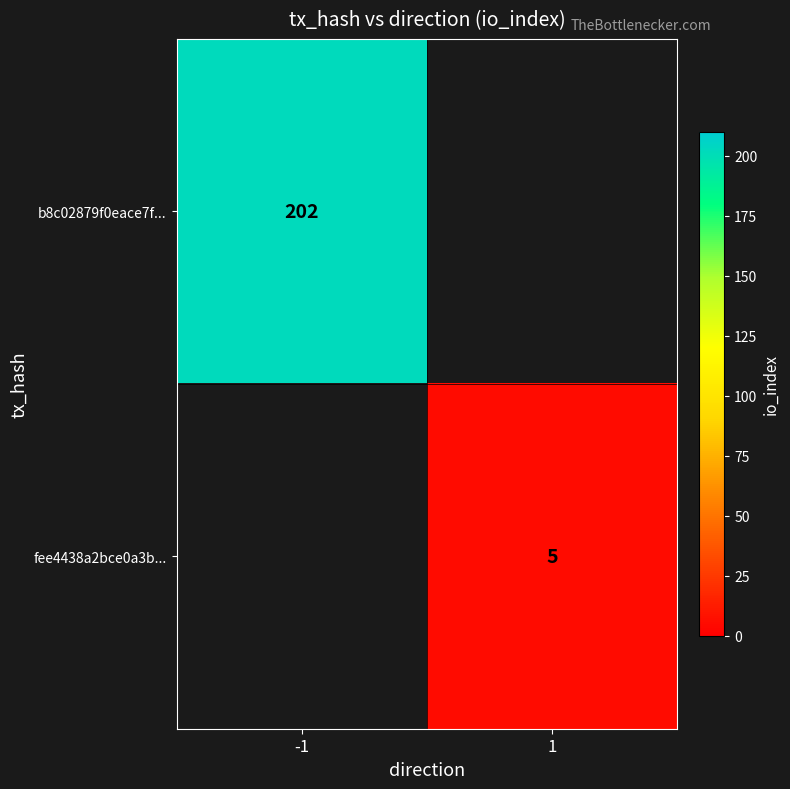

Which has a higher value, 1 or -1?

-1